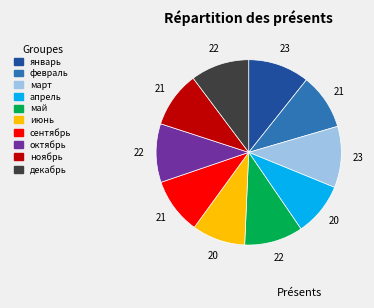

Does any single category account for the majority?

No